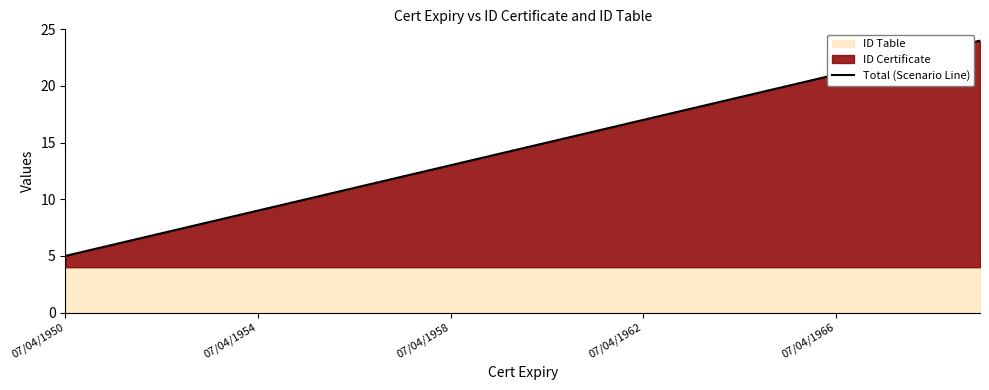

True or false: the data has more than 1 interior local peaks.

False